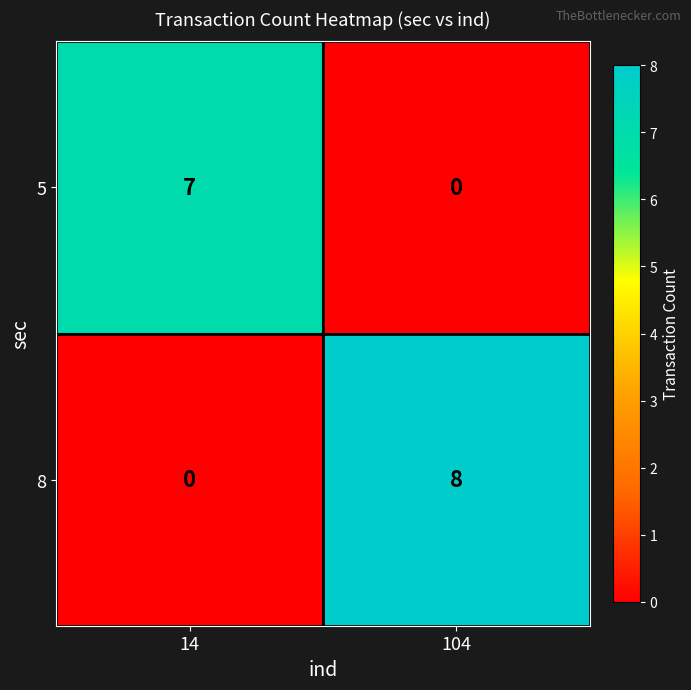

What is the maximum value shown in the chart?

8